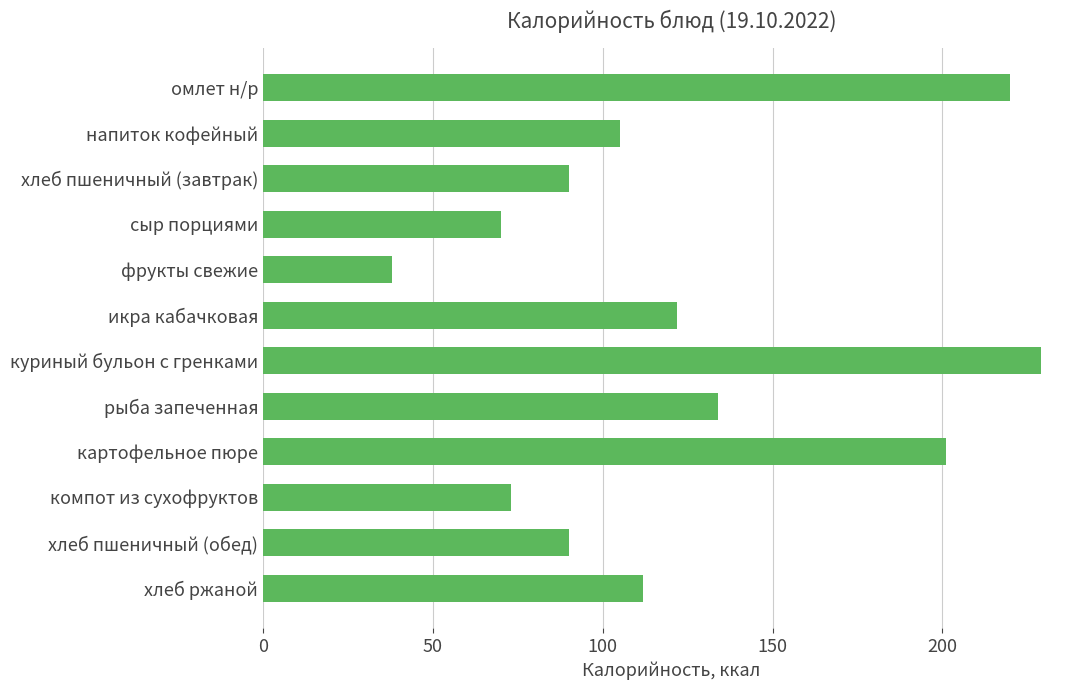

How many distinct data groups are displayed?

1